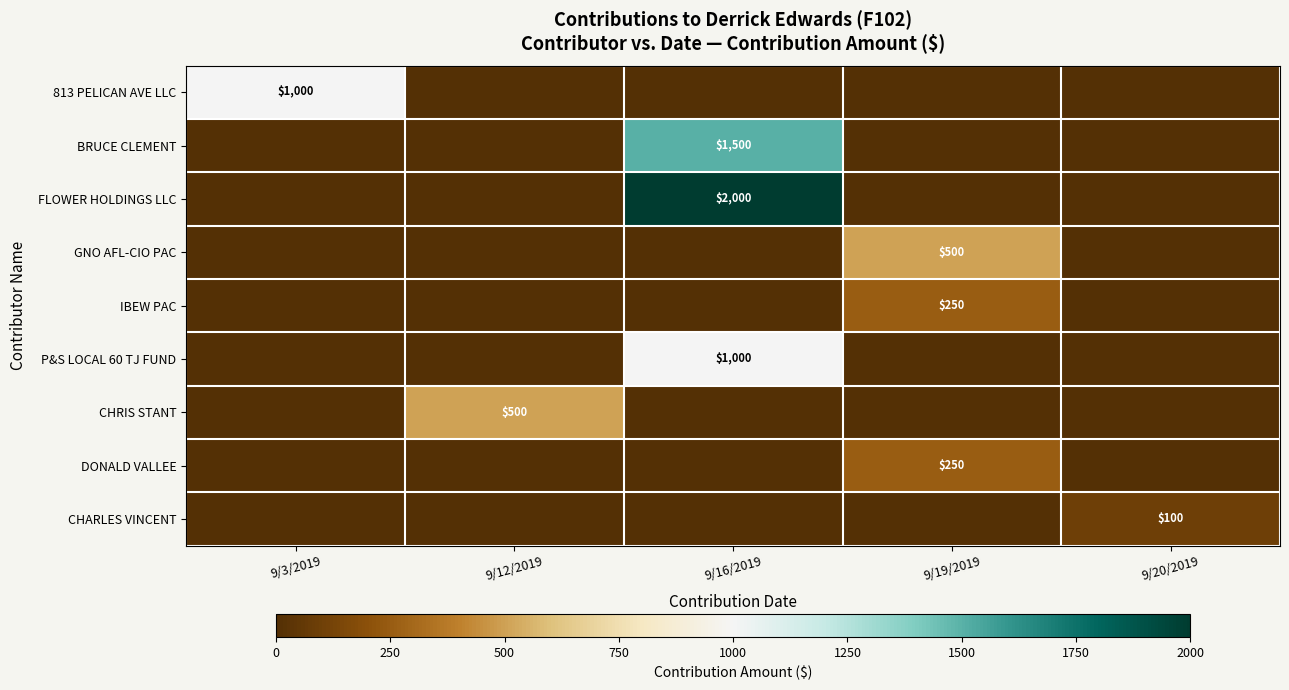

The value of DONALD VALLEE at 9/19/2019 is 250. True or false?

True